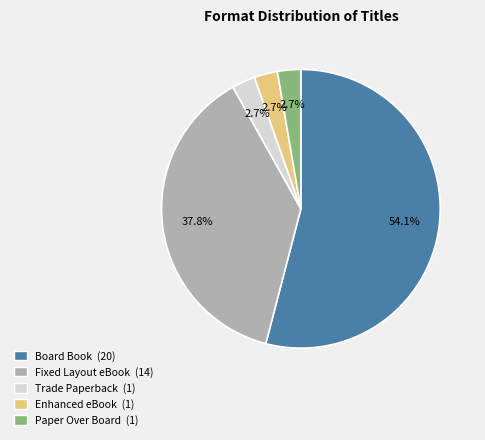

Does any single category account for the majority?

Yes